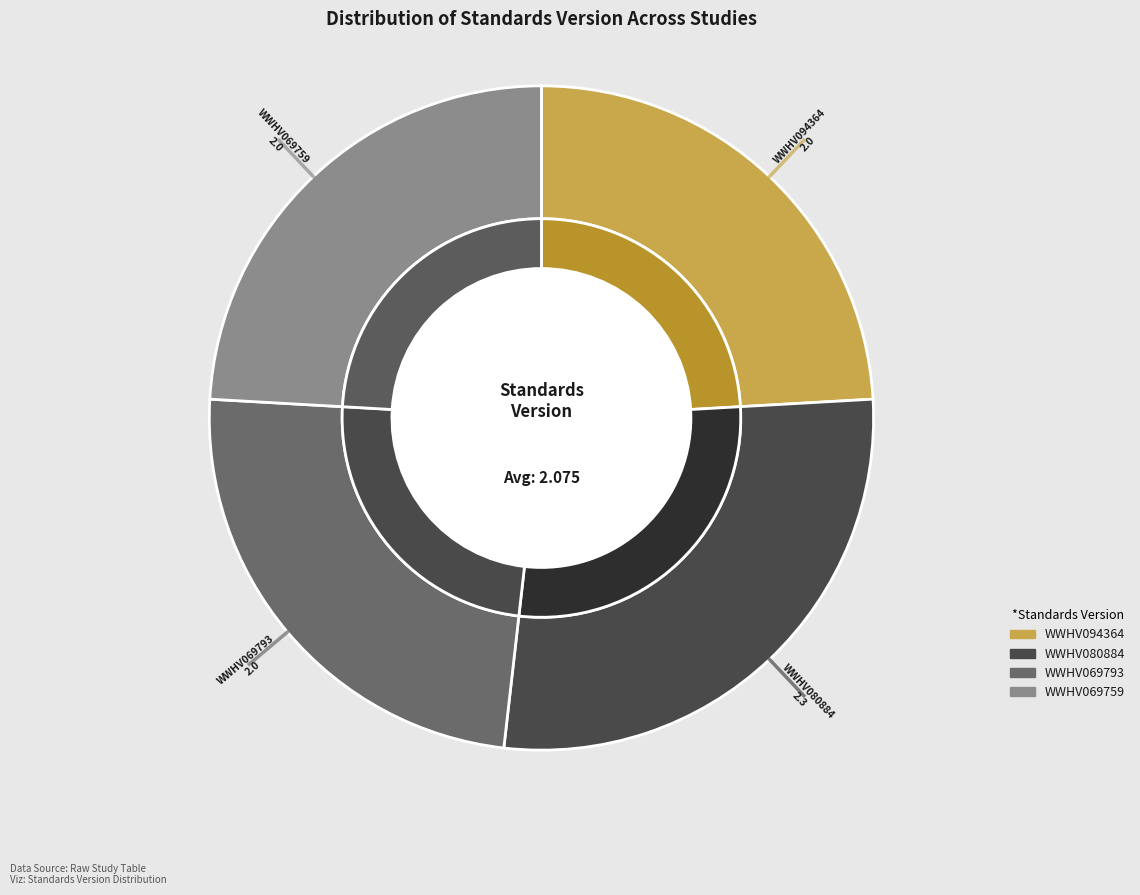

Rank the categories by value from highest to lowest.

WWHV080884, WWHV094364, WWHV069793, WWHV069759